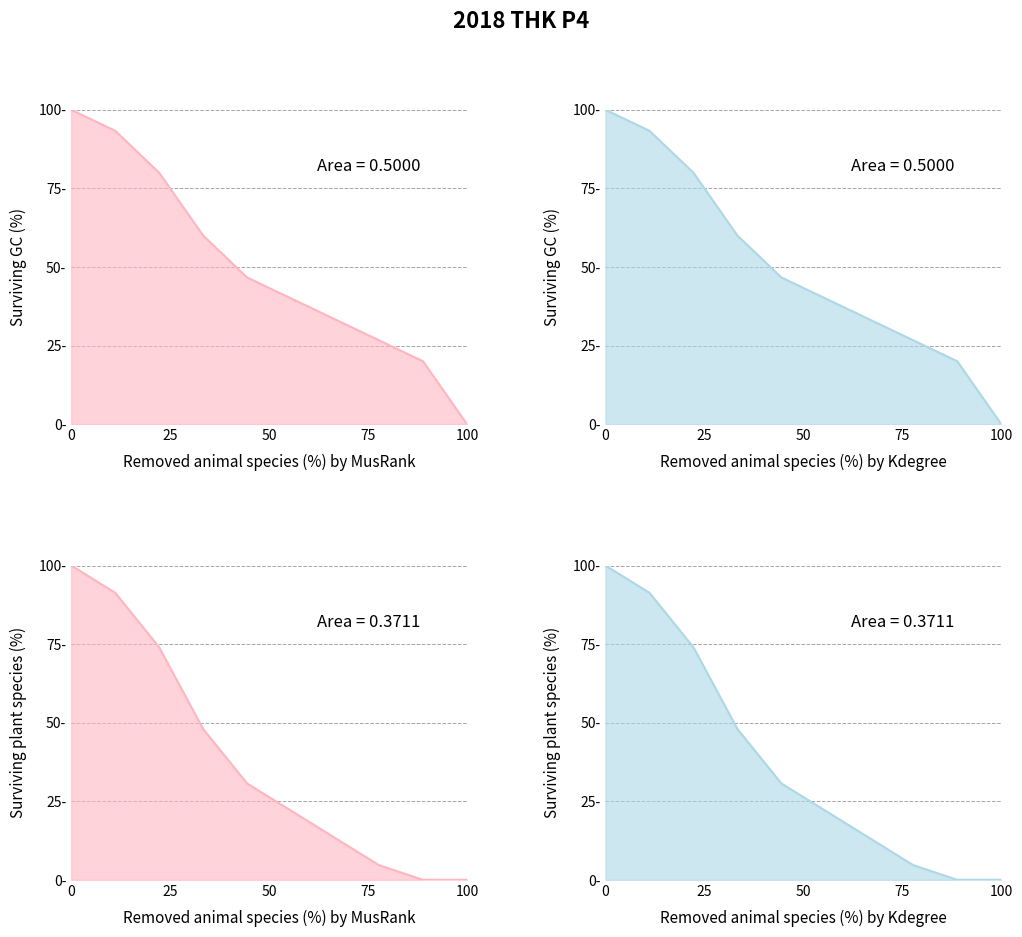

True or false: there are more than 1 points higher than both neighbors.

False